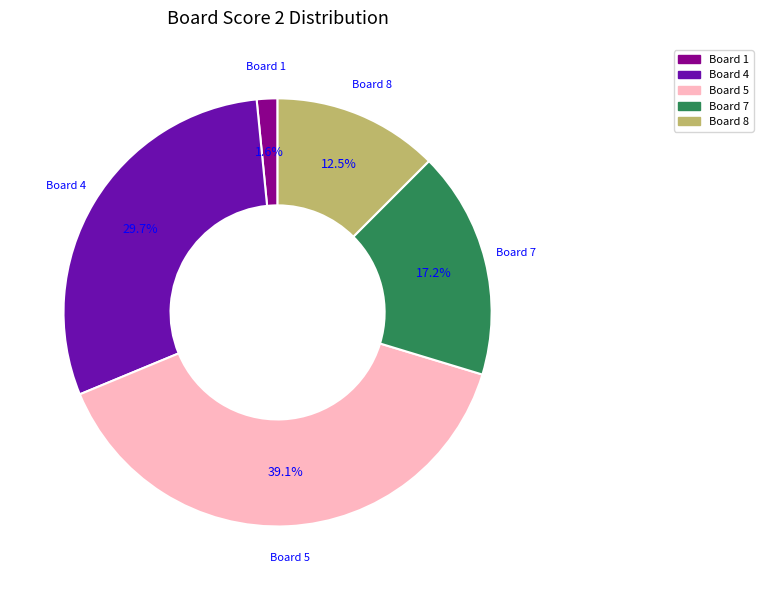

Does any single category account for the majority?

No